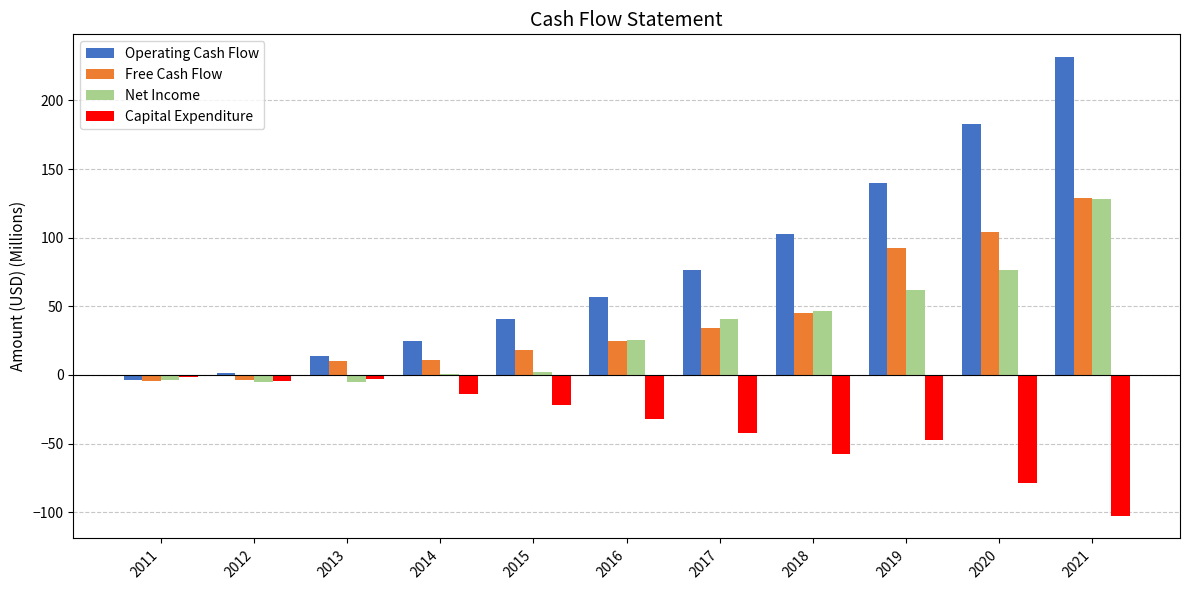

What value does the Net Income series have at 2020?

76.4